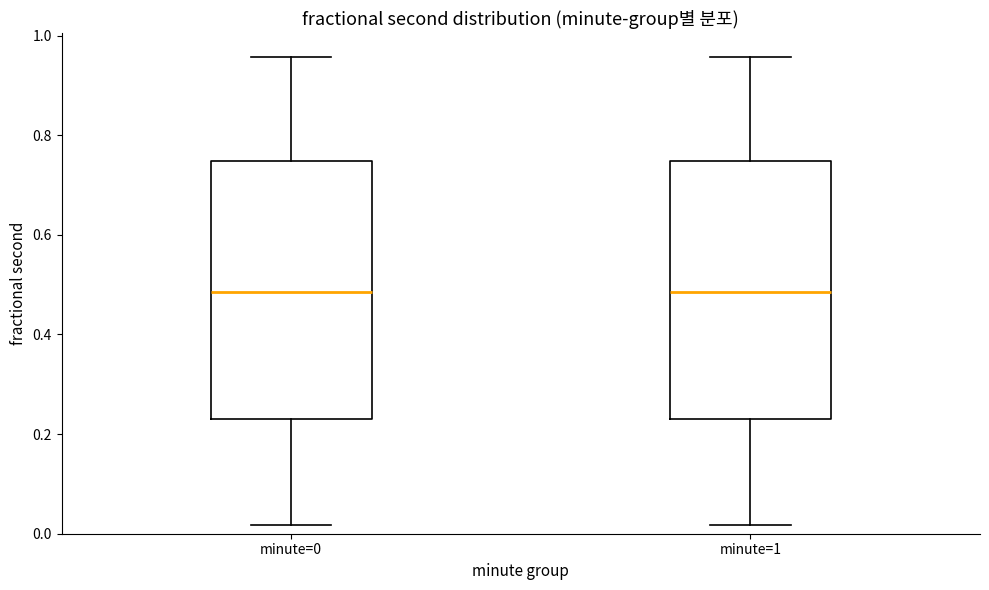

Where is the lower edge of the box for minute=1 on the y-axis? The values are not printed on the chart, so give them approximately, as read against the axis.

0.24